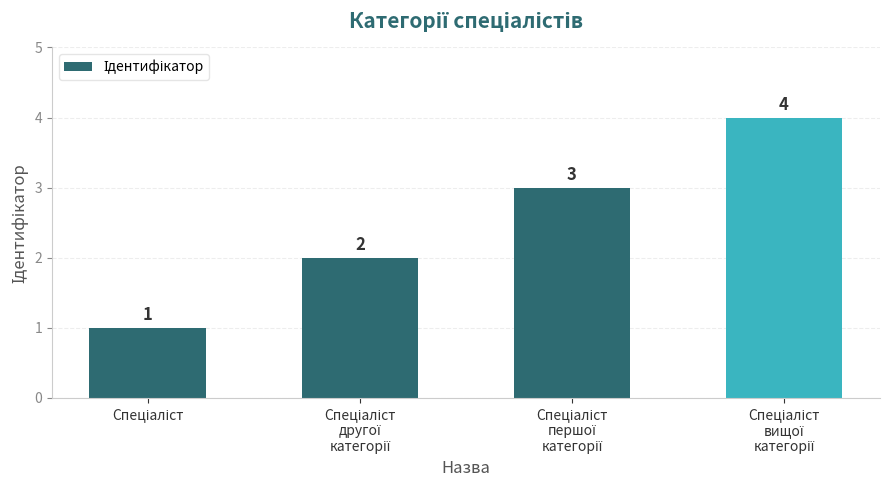

What is the greatest value displayed?

4